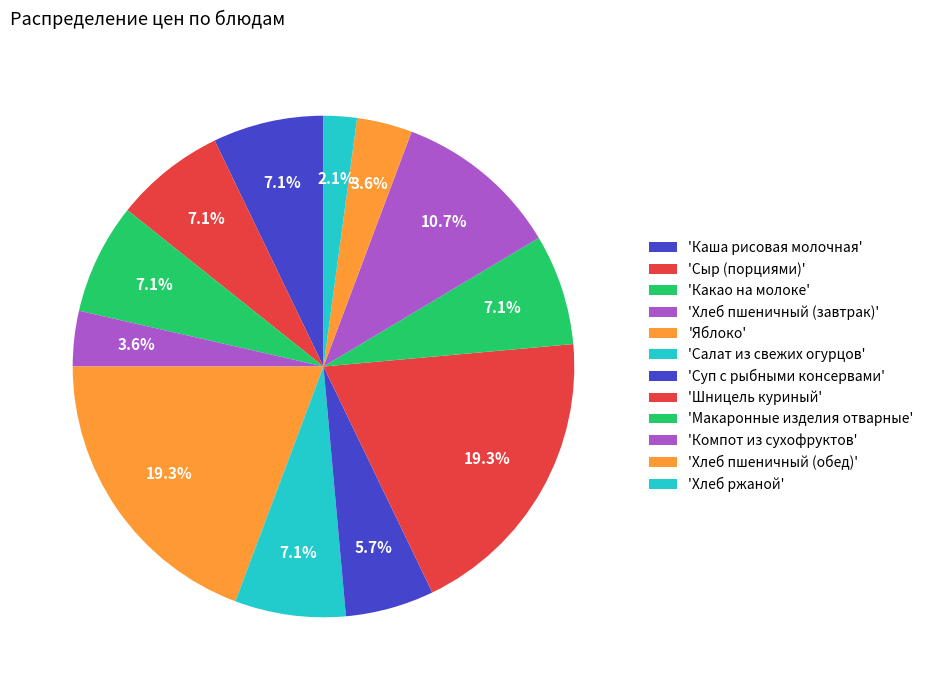

How many segments does this pie chart have?

12